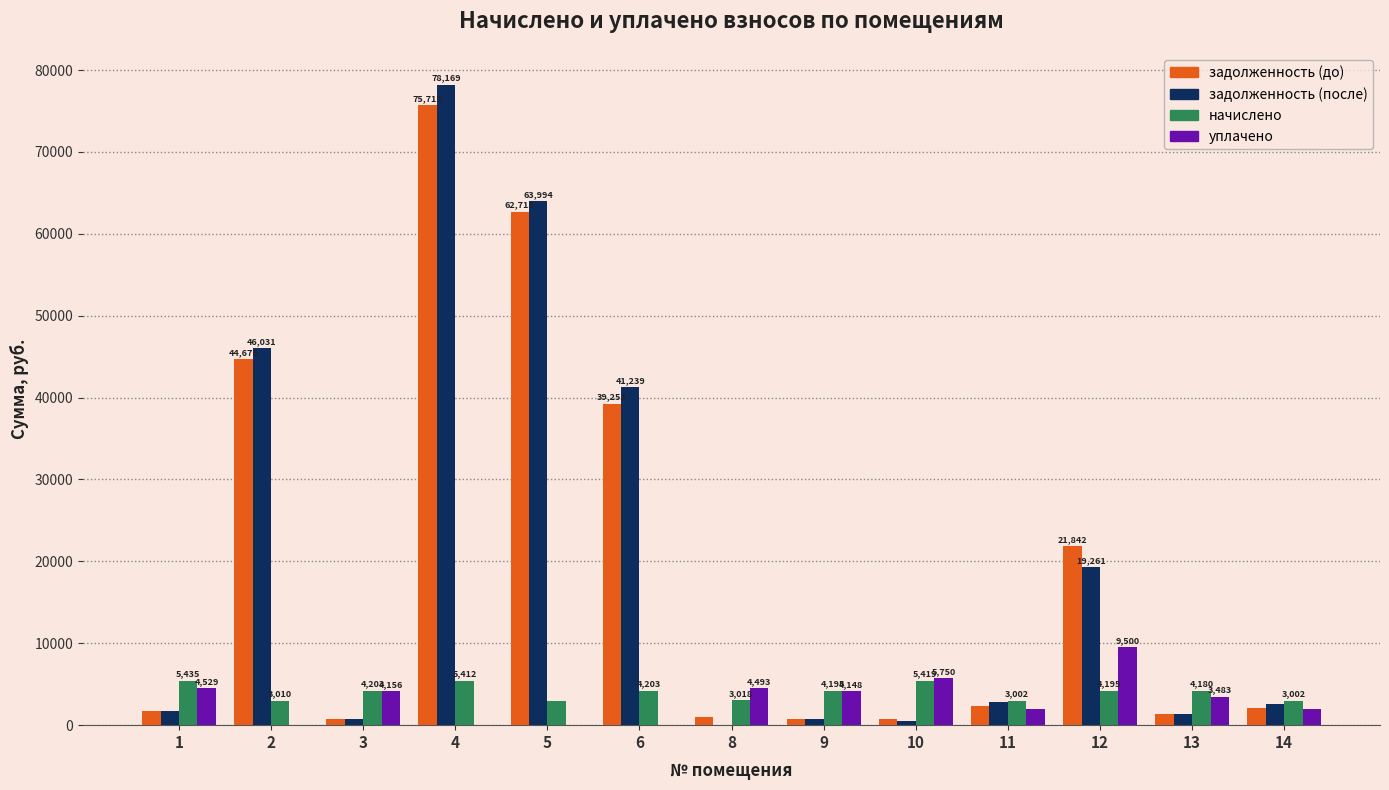

Are the bars horizontal?

No